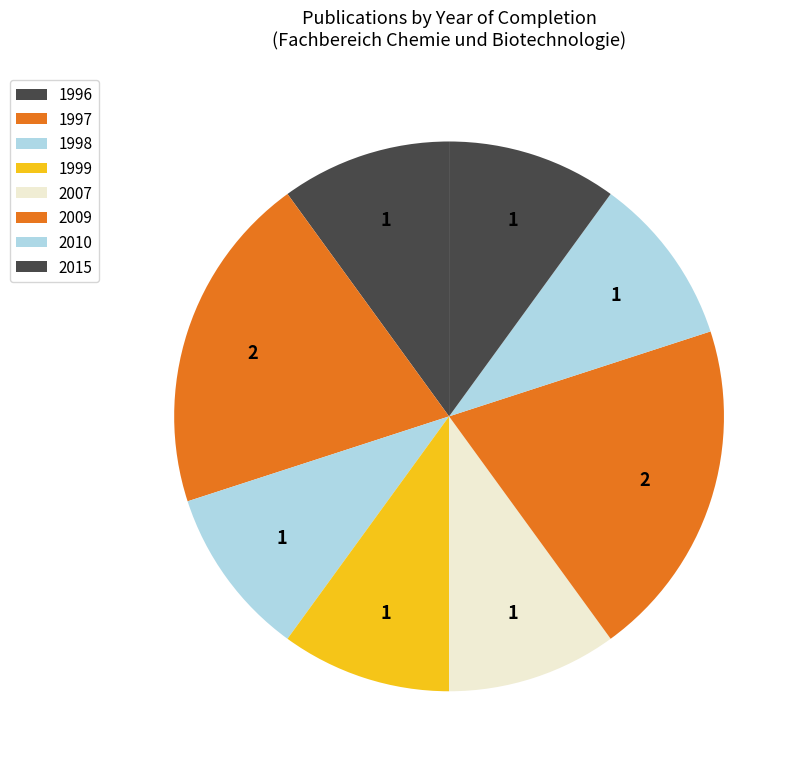

Count the number of slices in the pie.

8